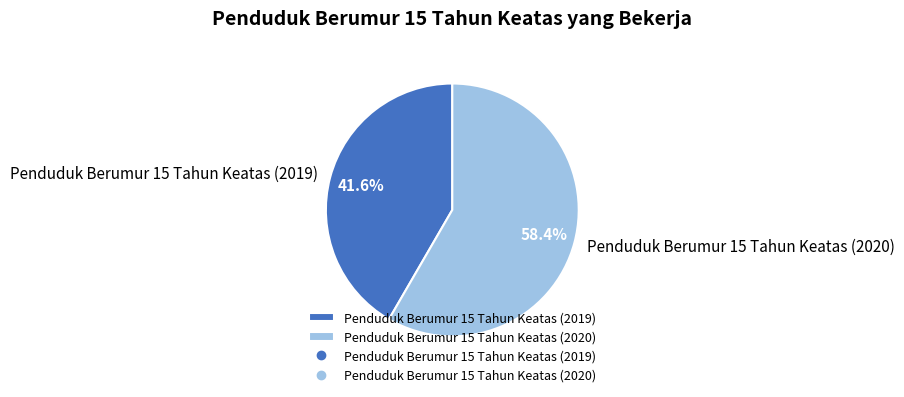

Which has a higher value, Penduduk Berumur 15 Tahun Keatas (2019) or Penduduk Berumur 15 Tahun Keatas (2020)?

Penduduk Berumur 15 Tahun Keatas (2020)